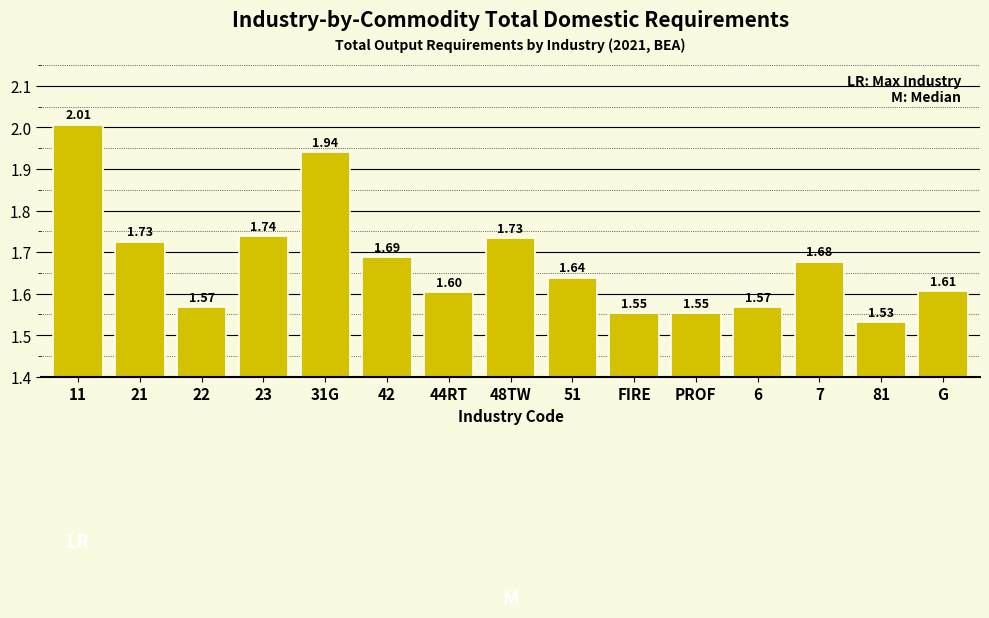

What is the change in value from 11 to 21?

-0.3